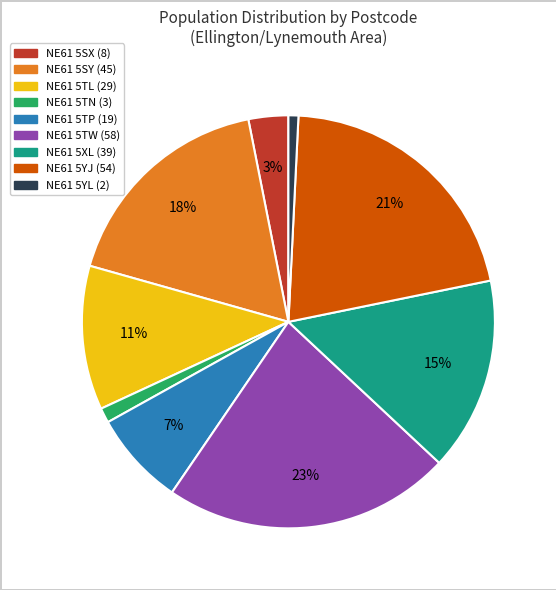

Do NE61 5YL and NE61 5SX together represent more than half of the pie?

No